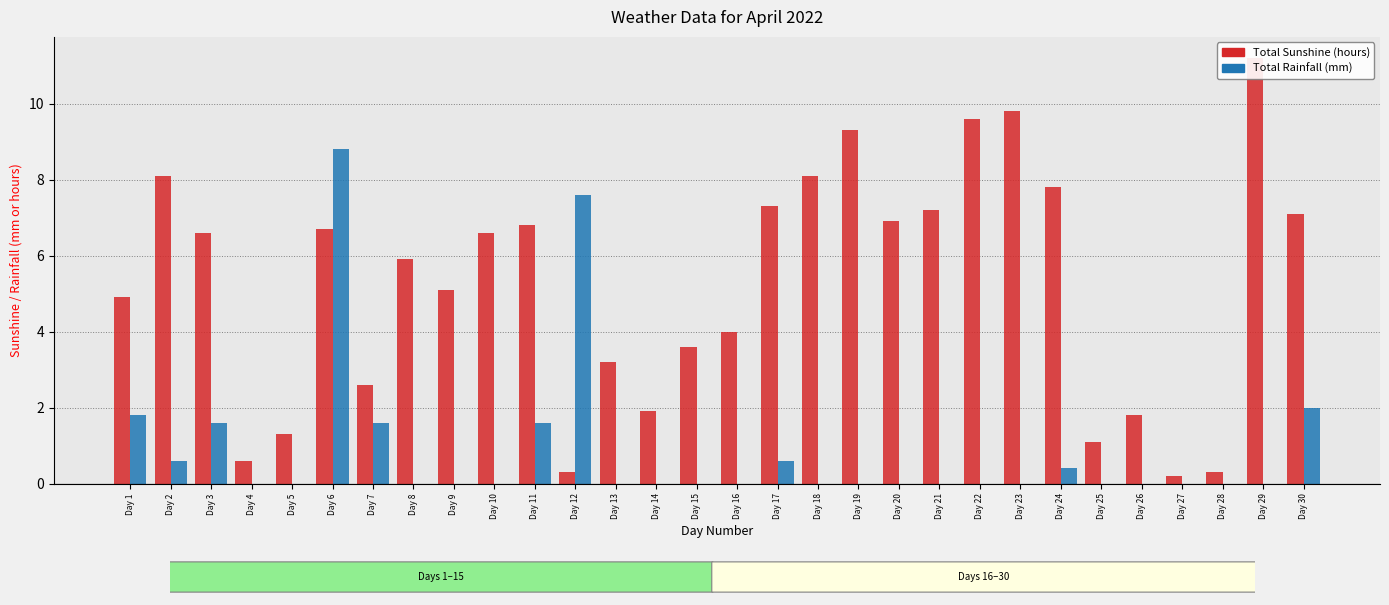

What is the spread (max minus min) of values at Day 23?

9.8